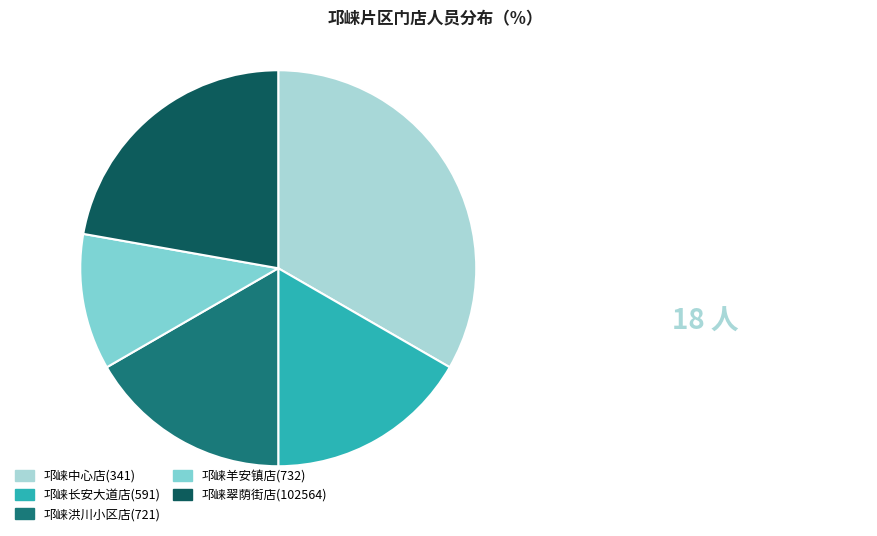

What is the largest slice in the pie chart?

邛崃中心店(341)